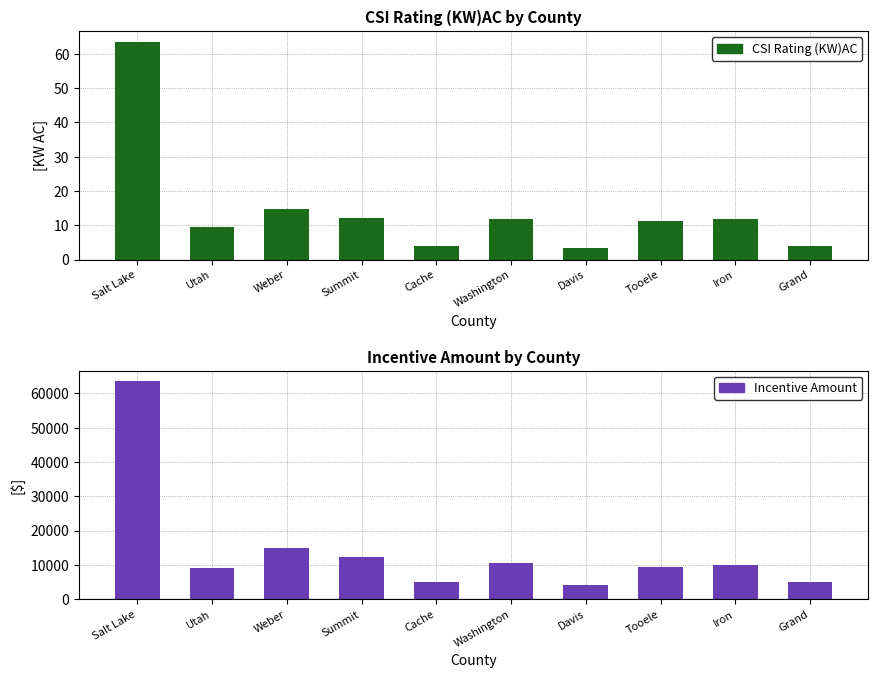

At which label does Incentive Amount reach its peak?

Salt Lake